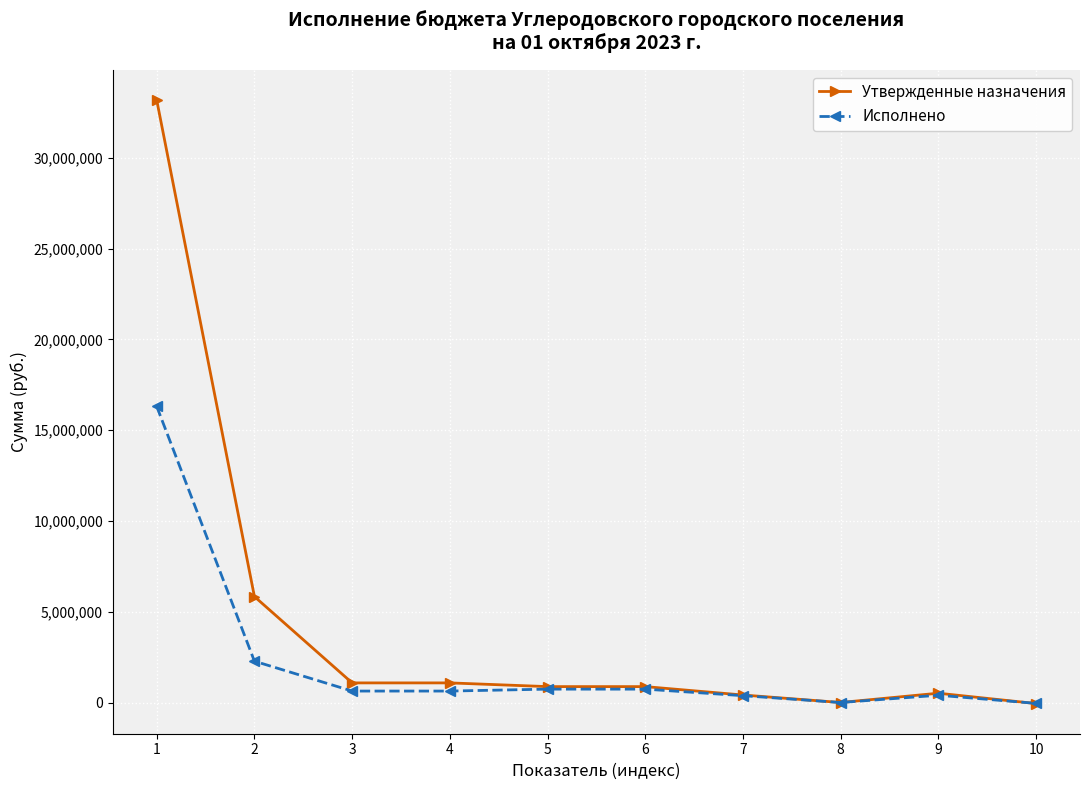

How many lines are shown in the chart?

2